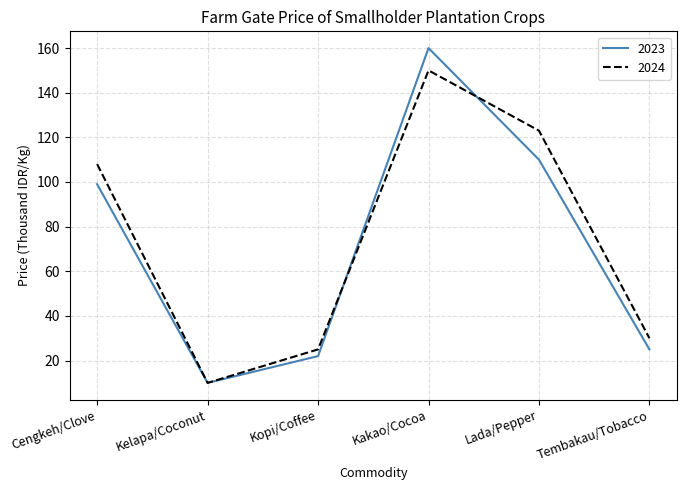

What is the difference between the highest and lowest values at Tembakau/Tobacco?

5